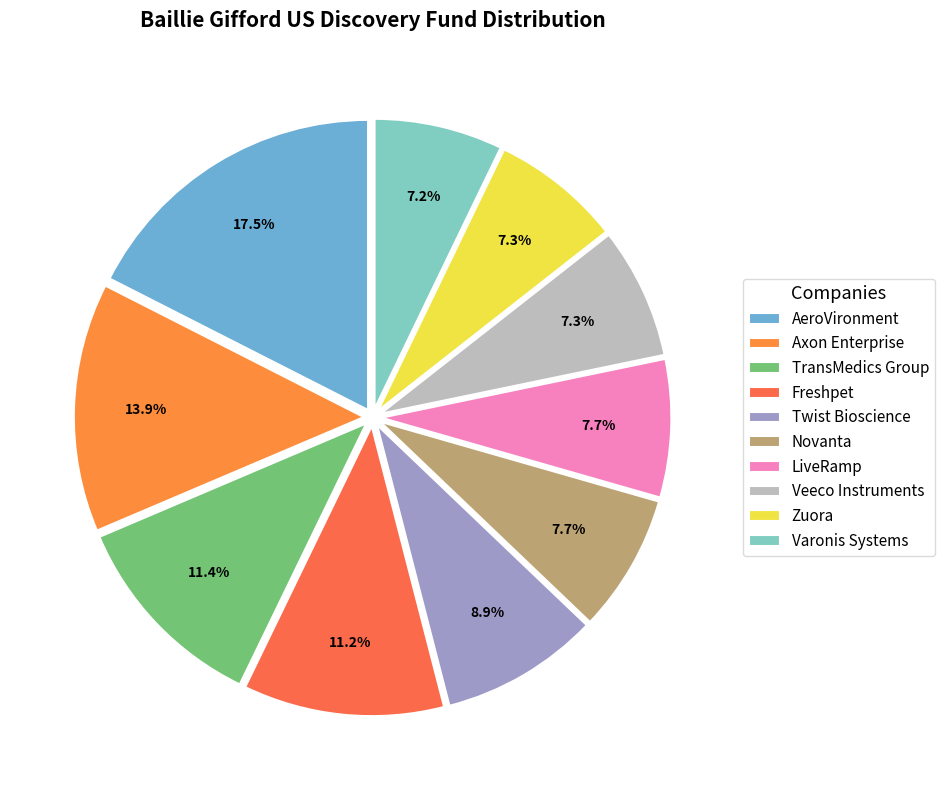

Count the number of slices in the pie.

10